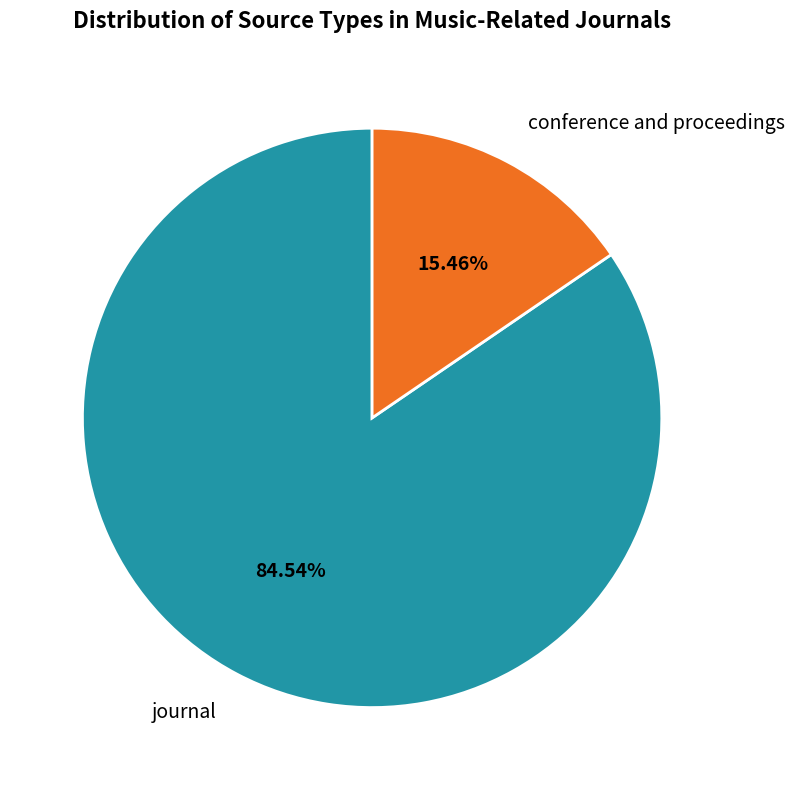

Is it true that journal is 99% of the pie?

False